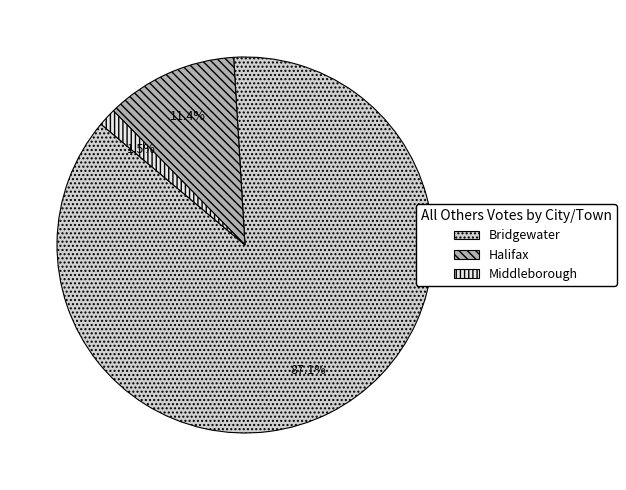

True or false: Bridgewater accounts for 77% of the total.

False